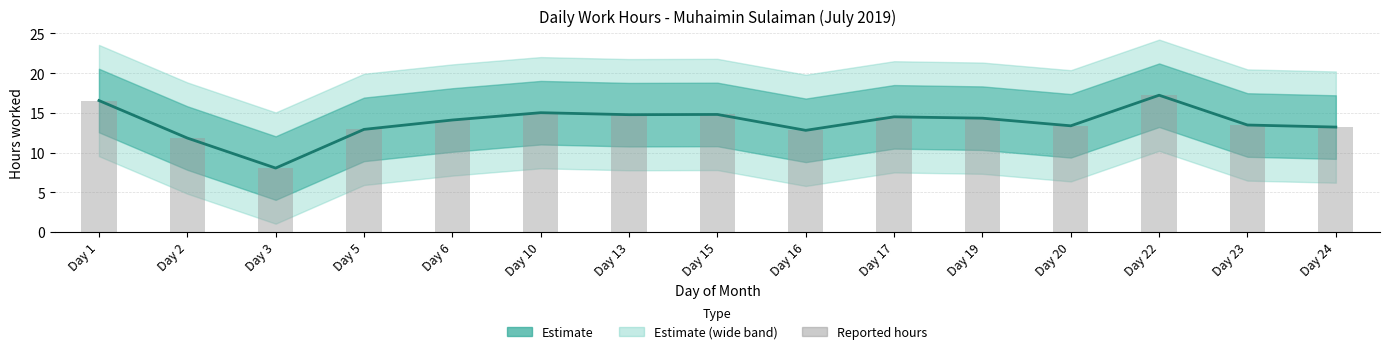

Where does the Low Hours (central) series first go above 14?

Day 1